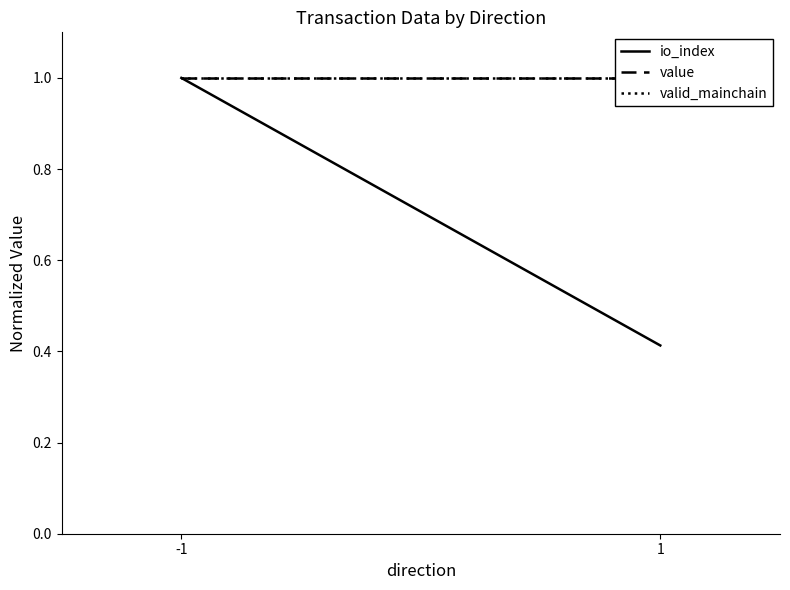

Reading right to left, extract all data points from this chart.

io_index: 0.4	1.0
value: 1.0	1.0
valid_mainchain: 1.0	1.0